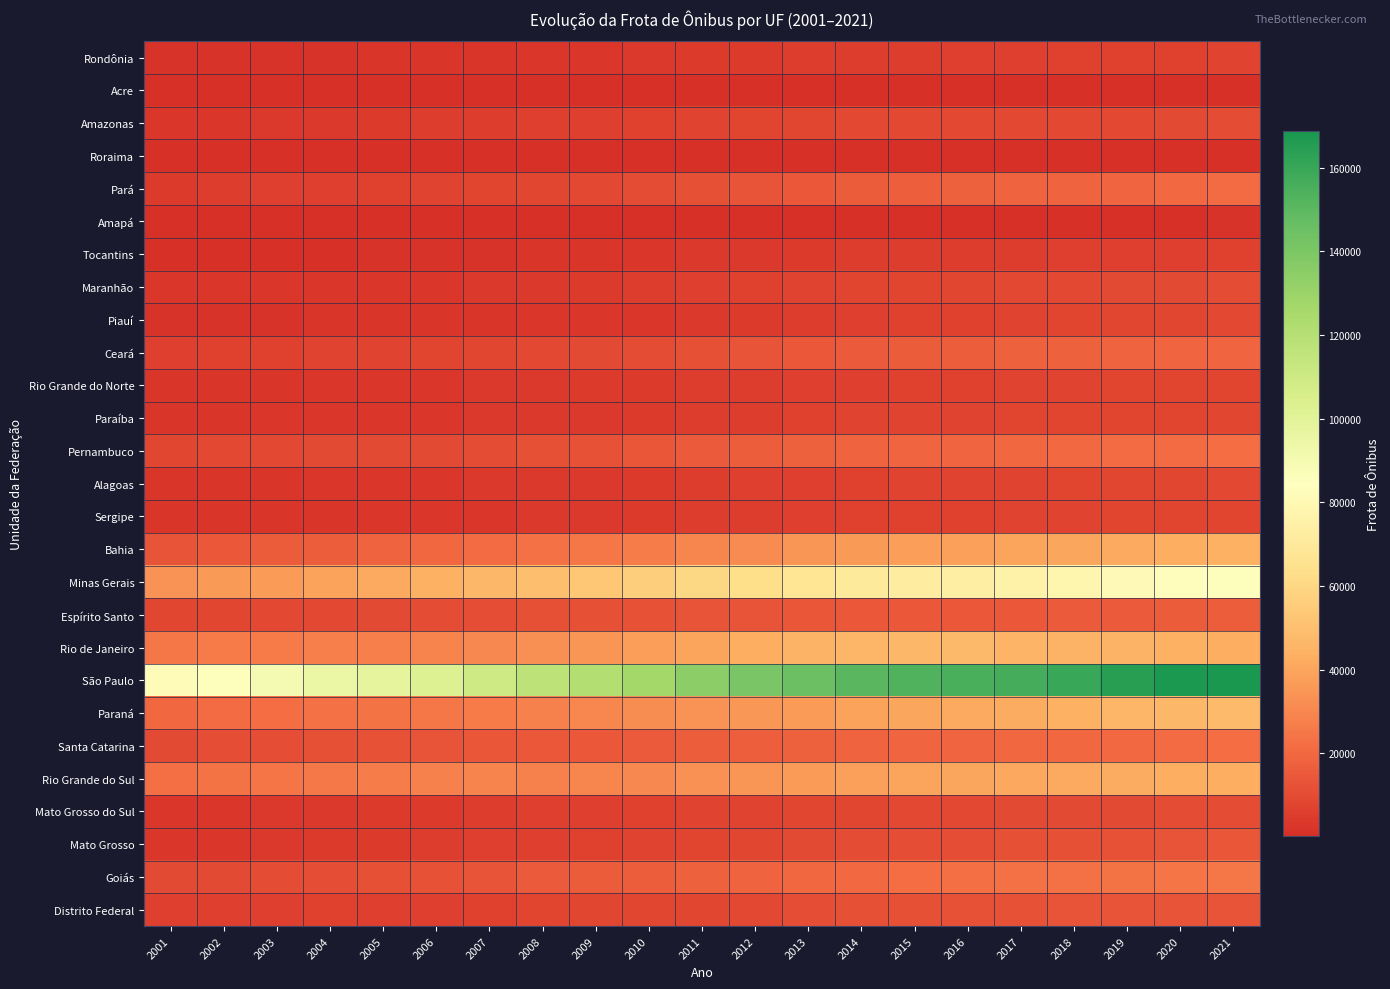

Reading right to left, list all the values displayed in this chart.

Rondônia: 2021=6843	2020=6710	2019=6354	2018=6164	2017=5953	2016=5708	2015=5422	2014=5082	2013=4876	2012=4571	2011=4213	2010=3609	2009=3251	2008=2860	2007=2603	2006=2365	2005=2261	2004=2065	2003=1950	2002=1742	2001=1673
Acre: 2021=1377	2020=1348	2019=1228	2018=1159	2017=1126	2016=1047	2015=1044	2014=1010	2013=921	2012=734	2011=676	2010=583	2009=518	2008=489	2007=460	2006=439	2005=409	2004=380	2003=365	2002=366	2001=343
Amazonas: 2021=10310	2020=9727	2019=9292	2018=8981	2017=8764	2016=8765	2015=8787	2014=8822	2013=8517	2012=8046	2011=7380	2010=6300	2009=5827	2008=5674	2007=5155	2006=4819	2005=4291	2004=3973	2003=3545	2002=3270	2001=2913
Roraima: 2021=1346	2020=1279	2019=1217	2018=1141	2017=1125	2016=1020	2015=994	2014=901	2013=825	2012=756	2011=714	2010=662	2009=591	2008=565	2007=439	2006=397	2005=369	2004=308	2003=281	2002=254	2001=175
Pará: 2021=21057	2020=19984	2019=19165	2018=18572	2017=17960	2016=17493	2015=16980	2014=15863	2013=14414	2012=13274	2011=11806	2010=10306	2009=9245	2008=8482	2007=7637	2006=6986	2005=6488	2004=6040	2003=5621	2002=5366	2001=4781
Amapá: 2021=1508	2020=1412	2019=1245	2018=1217	2017=1198	2016=1176	2015=1123	2014=1052	2013=917	2012=857	2011=741	2010=639	2009=543	2008=517	2007=483	2006=466	2005=458	2004=434	2003=397	2002=381	2001=351
Tocantins: 2021=6192	2020=6085	2019=5661	2018=5490	2017=5370	2016=5206	2015=5151	2014=4894	2013=4530	2012=4007	2011=3497	2010=3178	2009=2668	2008=2221	2007=2017	2006=1797	2005=1587	2004=1426	2003=1264	2002=1140	2001=899
Maranhão: 2021=10595	2020=10026	2019=9727	2018=9258	2017=8882	2016=8472	2015=8028	2014=7422	2013=6868	2012=6283	2011=5650	2010=4813	2009=4424	2008=4044	2007=3716	2006=3426	2005=3346	2004=3212	2003=3147	2002=3056	2001=2945
Piauí: 2021=8891	2020=8548	2019=8295	2018=7829	2017=7048	2016=6468	2015=6152	2014=5726	2013=5295	2012=4394	2011=3847	2010=3397	2009=3083	2008=2877	2007=2673	2006=2468	2005=2396	2004=2261	2003=2127	2002=2064	2001=1763
Ceará: 2021=18927	2020=18615	2019=18346	2018=17772	2017=17347	2016=16567	2015=15920	2014=14970	2013=14014	2012=12761	2011=11841	2010=10512	2009=9535	2008=8788	2007=8176	2006=7759	2005=7338	2004=6911	2003=6483	2002=6287	2001=5974
Rio Grande do Norte: 2021=7879	2020=7674	2019=7574	2018=7149	2017=6930	2016=6585	2015=6349	2014=6069	2013=5716	2012=5392	2011=4852	2010=4548	2009=4216	2008=3904	2007=3599	2006=3411	2005=3184	2004=2925	2003=2746	2002=2549	2001=2243
Paraíba: 2021=8139	2020=8016	2019=7723	2018=7580	2017=7444	2016=7061	2015=7002	2014=6822	2013=6520	2012=5434	2011=4997	2010=4460	2009=3933	2008=3746	2007=3481	2006=3283	2005=3143	2004=3071	2003=2932	2002=2808	2001=2613
Pernambuco: 2021=21467	2020=20978	2019=20678	2018=20015	2017=19423	2016=19106	2015=19009	2014=18575	2013=17903	2012=16493	2011=15294	2010=13666	2009=12372	2008=11442	2007=10598	2006=10035	2005=9639	2004=9457	2003=9165	2002=8772	2001=8254
Alagoas: 2021=9126	2020=8623	2019=8348	2018=7730	2017=7406	2016=7157	2015=6819	2014=6504	2013=6098	2012=5631	2011=5210	2010=4562	2009=4099	2008=3841	2007=3613	2006=3441	2005=3188	2004=2927	2003=2679	2002=2502	2001=2272
Sergipe: 2021=7887	2020=7719	2019=7464	2018=7142	2017=6878	2016=6623	2015=6443	2014=6213	2013=5785	2012=5175	2011=4869	2010=4494	2009=4026	2008=3722	2007=3444	2006=3217	2005=3013	2004=2759	2003=2617	2002=2431	2001=2284
Bahia: 2021=43823	2020=42597	2019=41613	2018=39818	2017=39167	2016=38180	2015=37629	2014=36088	2013=34421	2012=31256	2011=29507	2010=27051	2009=24625	2008=22619	2007=21002	2006=19541	2005=18200	2004=16446	2003=15344	2002=14430	2001=13076
Minas Gerais: 2021=85509	2020=83173	2019=80970	2018=78114	2017=75613	2016=73318	2015=71950	2014=70618	2013=67366	2012=63685	2011=60545	2010=56297	2009=52908	2008=49536	2007=46358	2006=43678	2005=41298	2004=38926	2003=37017	2002=35753	2001=33897
Espírito Santo: 2021=16200	2020=15383	2019=15272	2018=14859	2017=14519	2016=14581	2015=14616	2014=14549	2013=13555	2012=13133	2011=12932	2010=12129	2009=11773	2008=11395	2007=10879	2006=10222	2005=9547	2004=9033	2003=8757	2002=8454	2001=8156
Rio de Janeiro: 2021=42512	2020=43877	2019=44572	2018=44803	2017=45524	2016=47077	2015=46833	2014=45613	2013=44316	2012=42398	2011=39355	2010=37174	2009=34730	2008=33025	2007=30714	2006=29072	2005=27703	2004=27279	2003=26298	2002=26083	2001=24609
São Paulo: 2021=168738	2020=167544	2019=164507	2018=159712	2017=156750	2016=155317	2015=153113	2014=150518	2013=145166	2012=140654	2011=134659	2010=126880	2009=121105	2008=117235	2007=109745	2006=102820	2005=97810	2004=94916	2003=89915	2002=85701	2001=81388
Paraná: 2021=47687	2020=46892	2019=45779	2018=43906	2017=42287	2016=41202	2015=40165	2014=38729	2013=36912	2012=35219	2011=33910	2010=31922	2009=30396	2008=28000	2007=26411	2006=25177	2005=23805	2004=22764	2003=21826	2002=20912	2001=19887
Santa Catarina: 2021=21824	2020=21036	2019=20412	2018=19837	2017=19491	2016=18922	2015=18702	2014=18408	2013=17606	2012=16807	2011=16007	2010=15271	2009=14497	2008=14040	2007=13444	2006=12982	2005=12420	2004=11890	2003=11247	2002=10770	2001=9995
Rio Grande do Sul: 2021=42621	2020=42482	2019=42246	2018=41351	2017=40447	2016=40032	2015=39267	2014=38269	2013=36843	2012=34943	2011=33180	2010=31060	2009=29460	2008=28287	2007=28911	2006=27849	2005=26580	2004=25583	2003=24405	2002=23679	2001=22249
Mato Grosso do Sul: 2021=10602	2020=10212	2019=10012	2018=9689	2017=9427	2016=9057	2015=8867	2014=8616	2013=8199	2012=7293	2011=6882	2010=6377	2009=5970	2008=5491	2007=4990	2006=4622	2005=4307	2004=3861	2003=3522	2002=3288	2001=3031
Mato Grosso: 2021=13785	2020=13030	2019=12582	2018=11944	2017=11474	2016=11149	2015=10838	2014=10433	2013=9620	2012=8588	2011=7968	2010=7147	2009=6354	2008=6007	2007=5570	2006=5090	2005=4765	2004=4389	2003=3907	2002=3441	2001=2986
Goiás: 2021=24878	2020=24169	2019=23789	2018=23088	2017=22568	2016=22037	2015=21495	2014=20572	2013=19507	2012=18308	2011=17346	2010=16289	2009=15421	2008=14776	2007=12876	2006=12146	2005=11538	2004=10890	2003=10423	2002=10034	2001=9467
Distrito Federal: 2021=13207	2020=13255	2019=13305	2018=12738	2017=12413	2016=12196	2015=11959	2014=11787	2013=10755	2012=8888	2011=8719	2010=8663	2009=8498	2008=7466	2007=6675	2006=6075	2005=6087	2004=6131	2003=6030	2002=5934	2001=5857